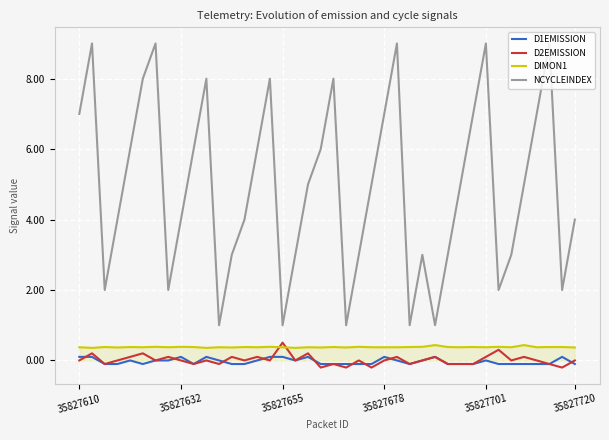

Which series has the largest range (max minus min)?

NCYCLEINDEX